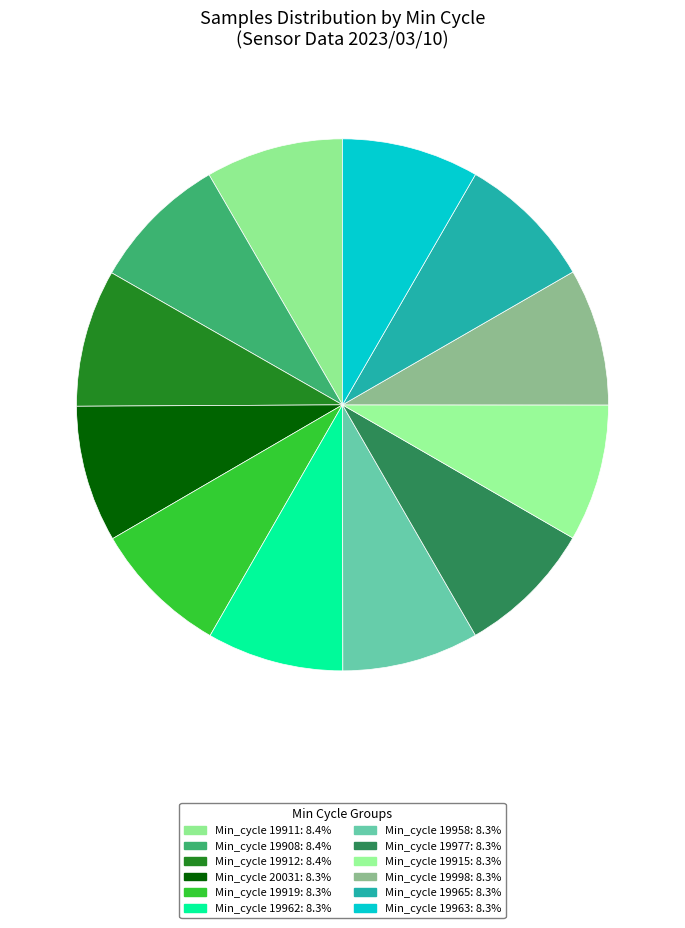

How many segments does this pie chart have?

12